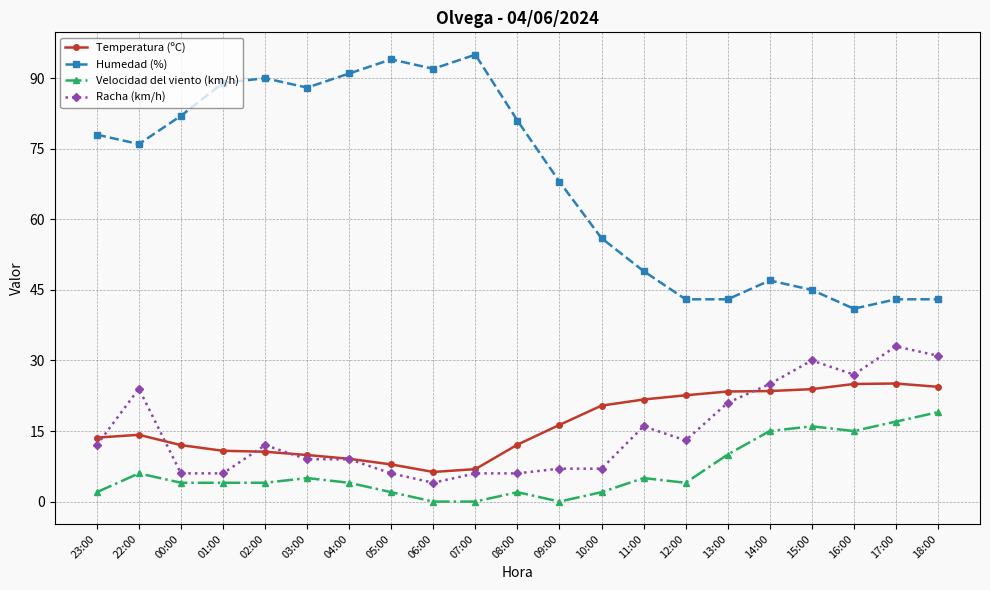

What is the highest value of the Racha (km/h) series?

33.0